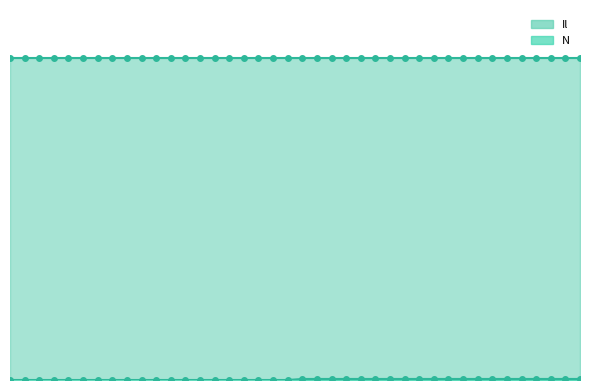

The N_line series shows 0.6 at 15. True or false?

False